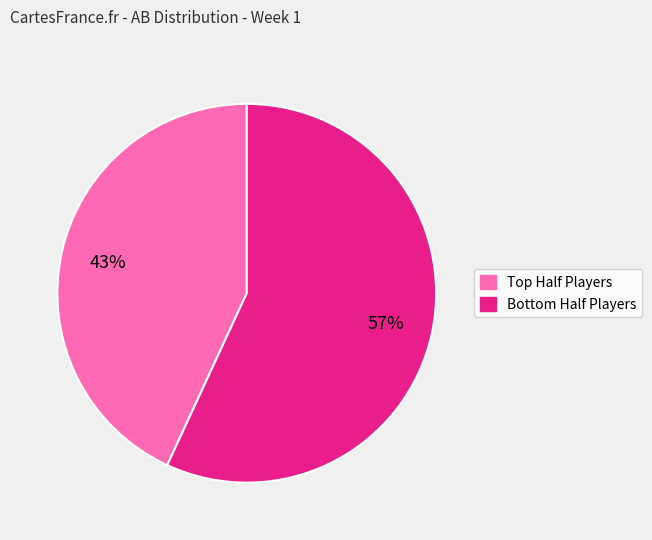

To the nearest percent, what is the difference between the largest and smallest slice percentages?

14%